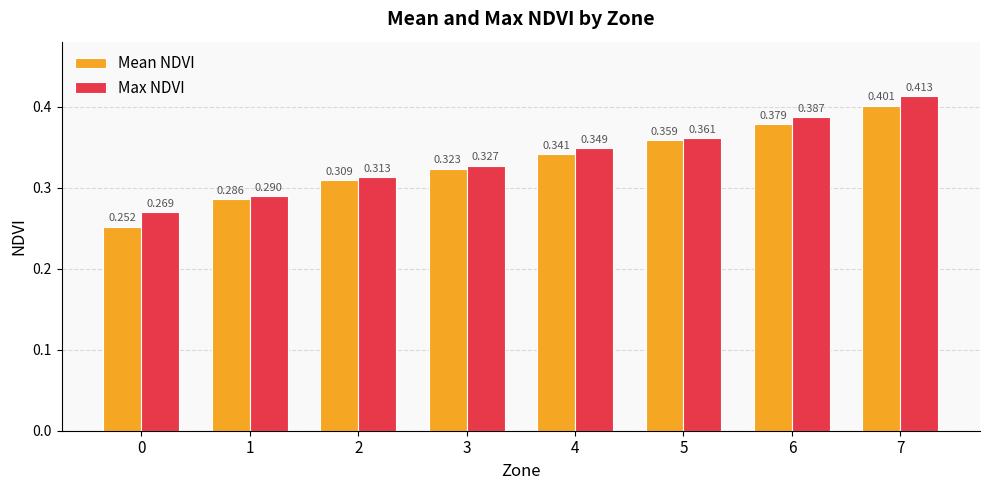

How many distinct data groups are displayed?

2